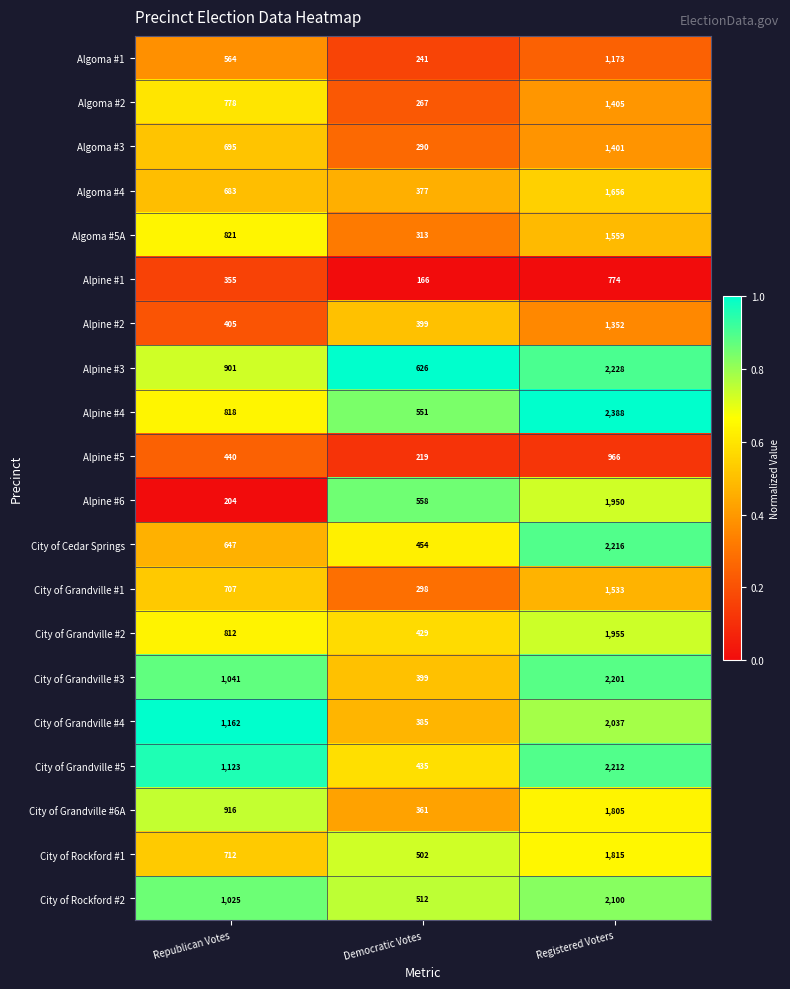

Rank the series by their maximum value, from lowest to highest.

Alpine #1, Alpine #5, Algoma #1, Alpine #2, Algoma #3, Algoma #2, City of Grandville #1, Algoma #5A, Algoma #4, City of Grandville #6A, City of Rockford #1, Alpine #6, City of Grandville #2, City of Grandville #4, City of Rockford #2, City of Grandville #3, City of Grandville #5, City of Cedar Springs, Alpine #3, Alpine #4